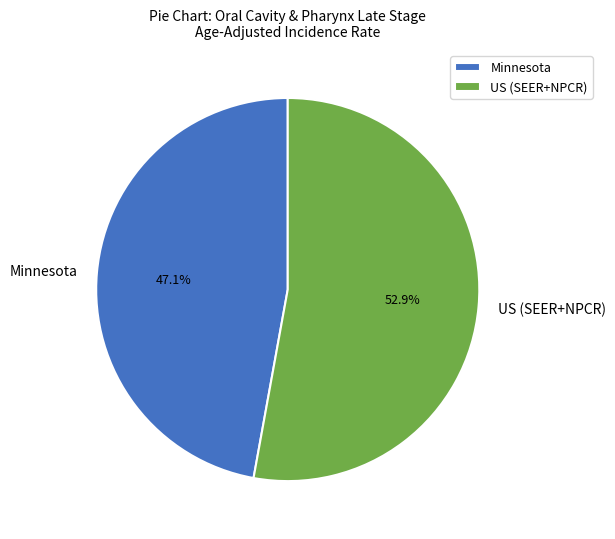

Which slice represents more than half of the pie?

US (SEER+NPCR)